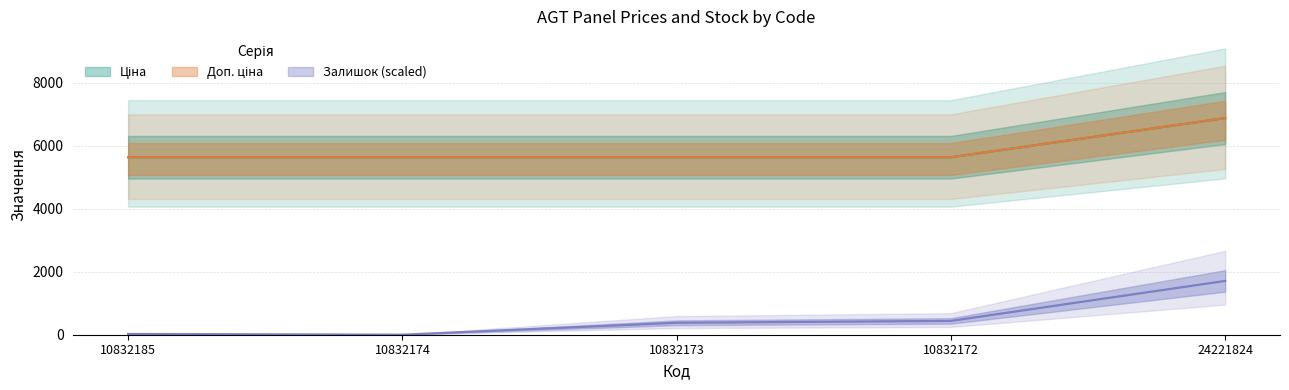

What is the minimum value for Доп. ціна?

5636.0